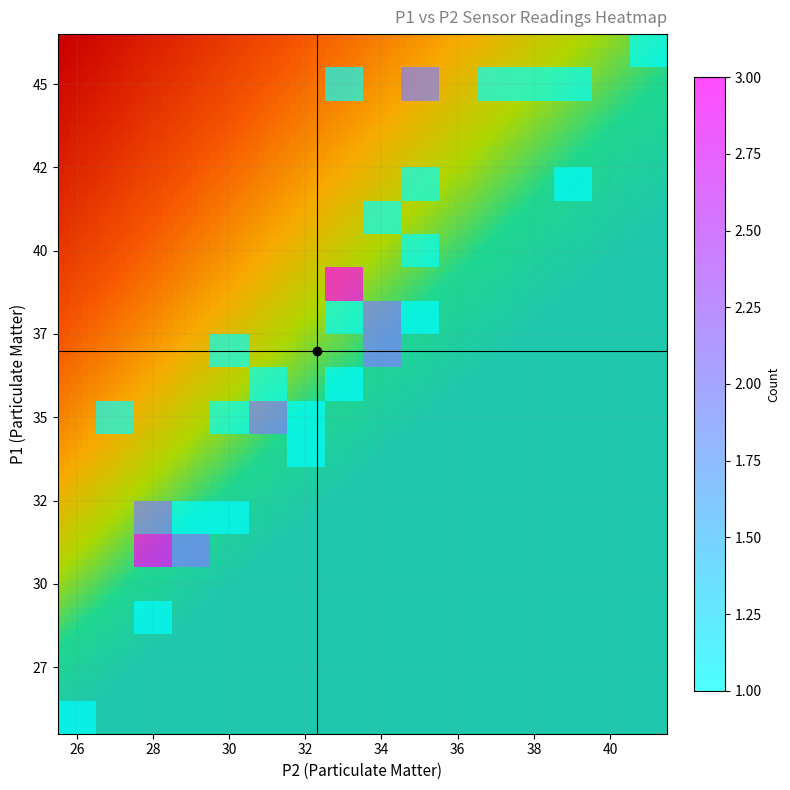

True or false: 0 has a value of 12 at 17.

False